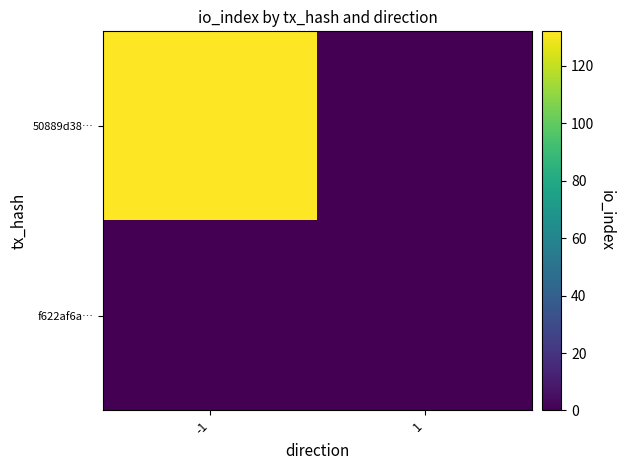

Which series has the widest spread of values?

50889d38…